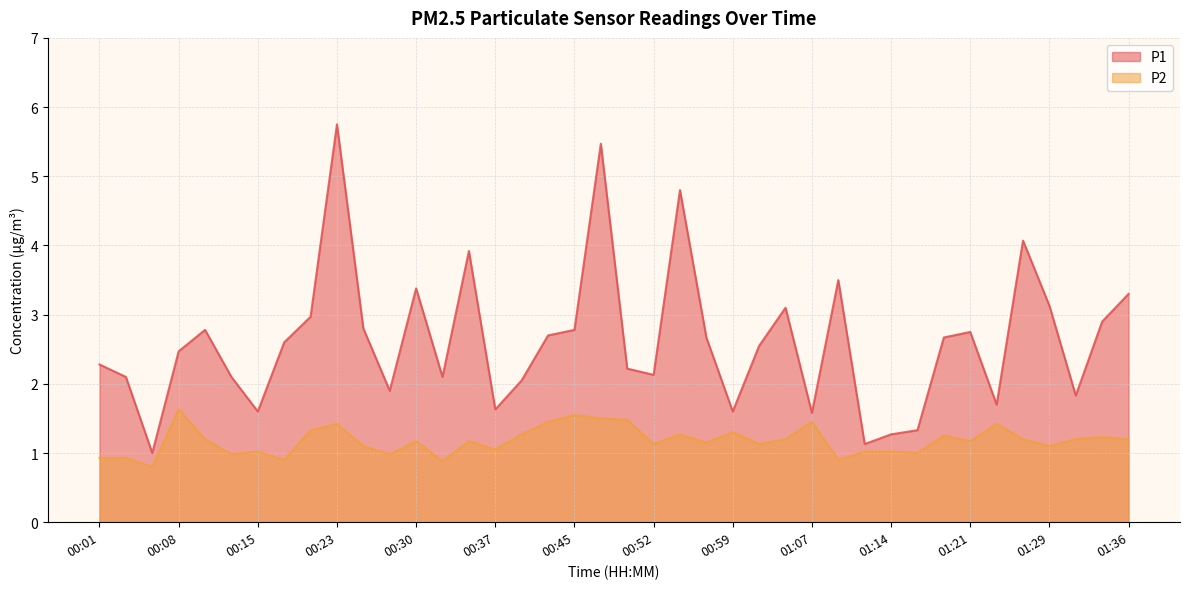

True or false: P2 and P1 cross at least once.

False